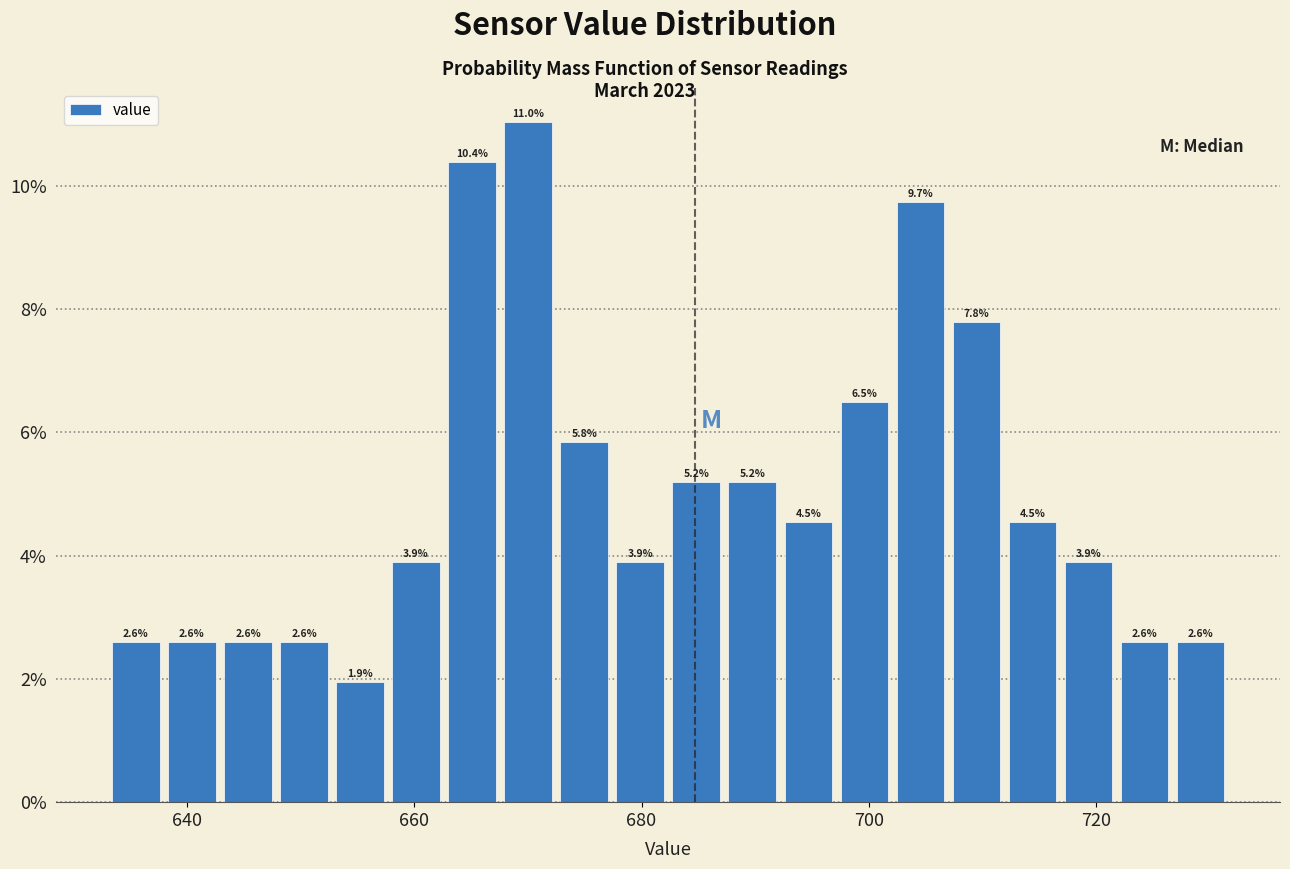

Around what value on the x-axis is the tallest bar? Give the approximate position of its centre, as read against the axis.

670